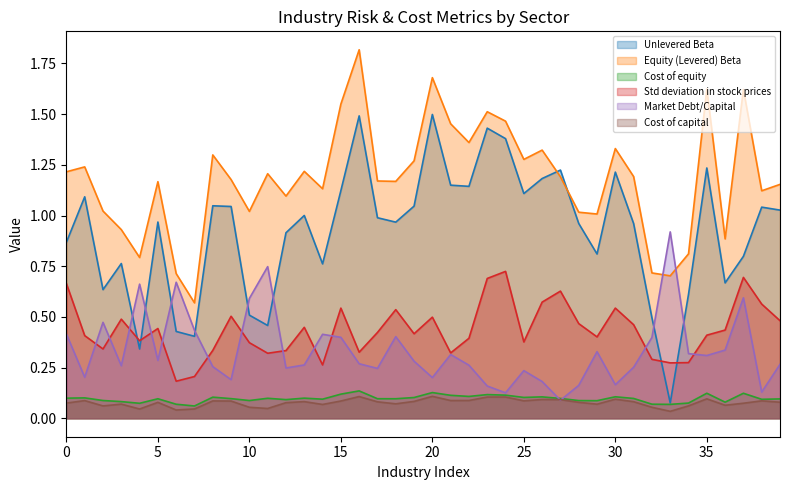

Which series has the largest total across all categories?

Equity (Levered) Beta